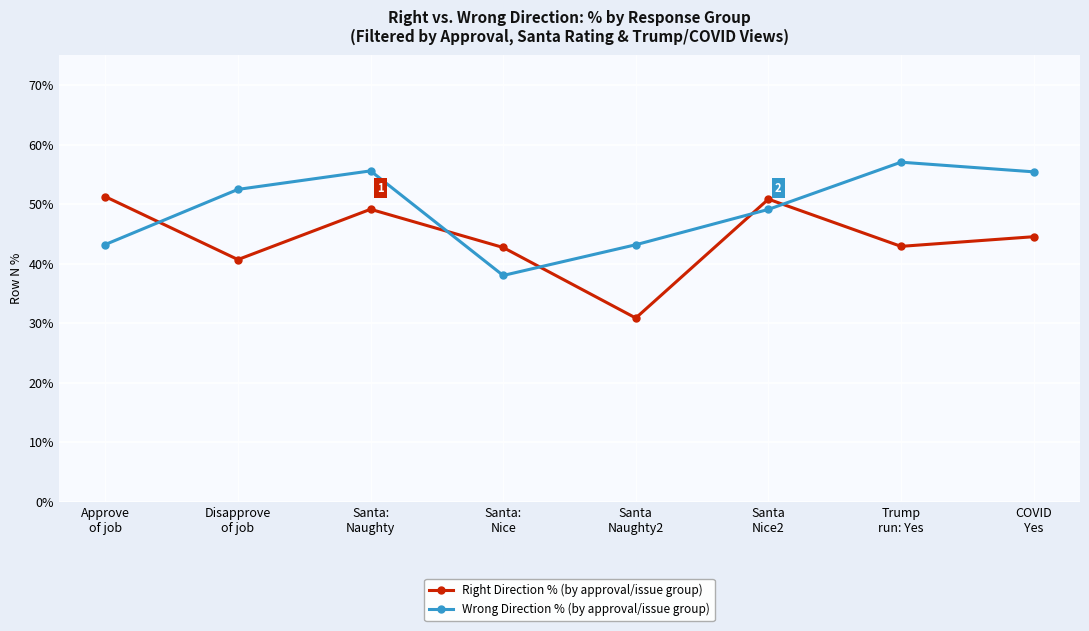

At Trump
run: Yes, list the series in order from largest to smallest.

Wrong Direction % (by approval/issue group), Right Direction % (by approval/issue group)